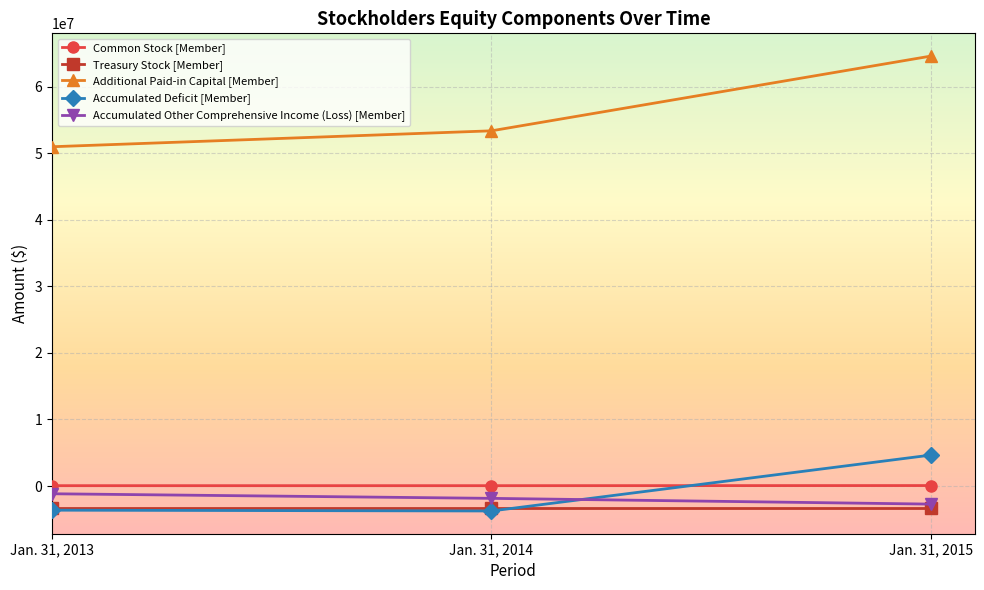

The Additional Paid-in Capital [Member] series shows 34790712 at Jan. 31, 2015. True or false?

False